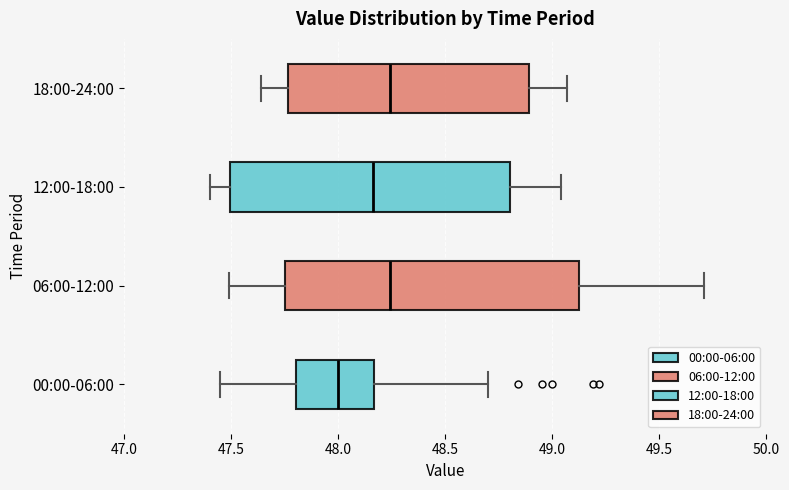

Where is the right edge of the box for 00:00-06:00 on the x-axis? The values are not printed on the chart, so give them approximately, as read against the axis.

48.15